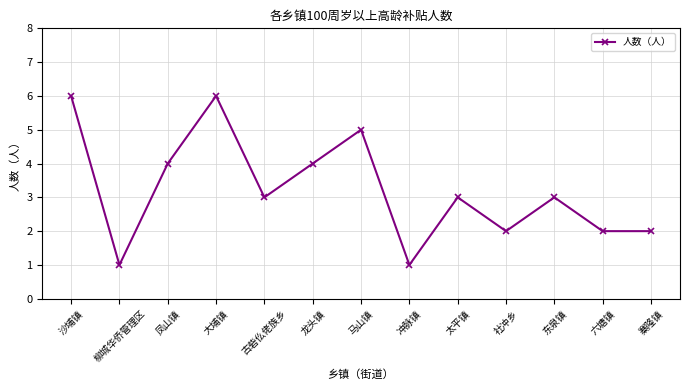

What is the difference between the maximum and second lowest values?

5